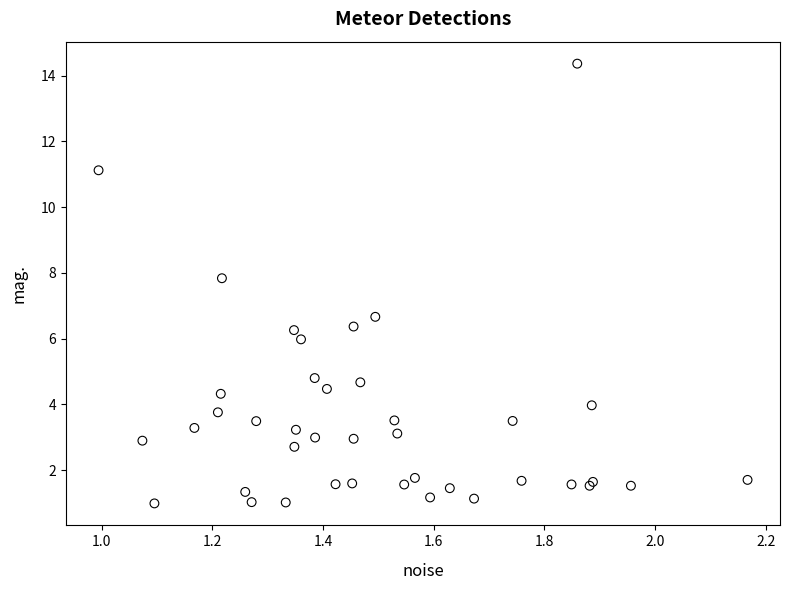

What Y value in the scatter plot is closest to 7?

6.7